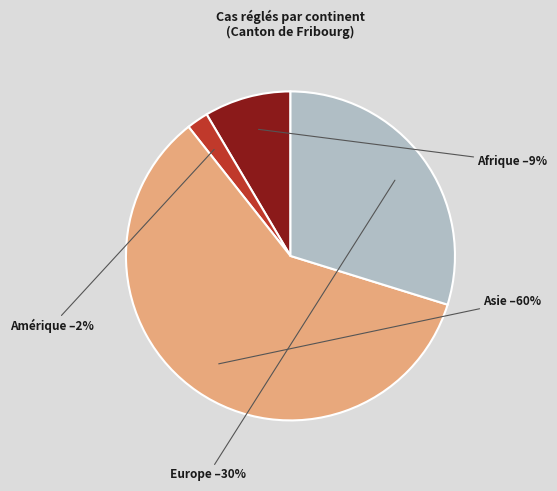

Is Asie the majority of the pie?

Yes